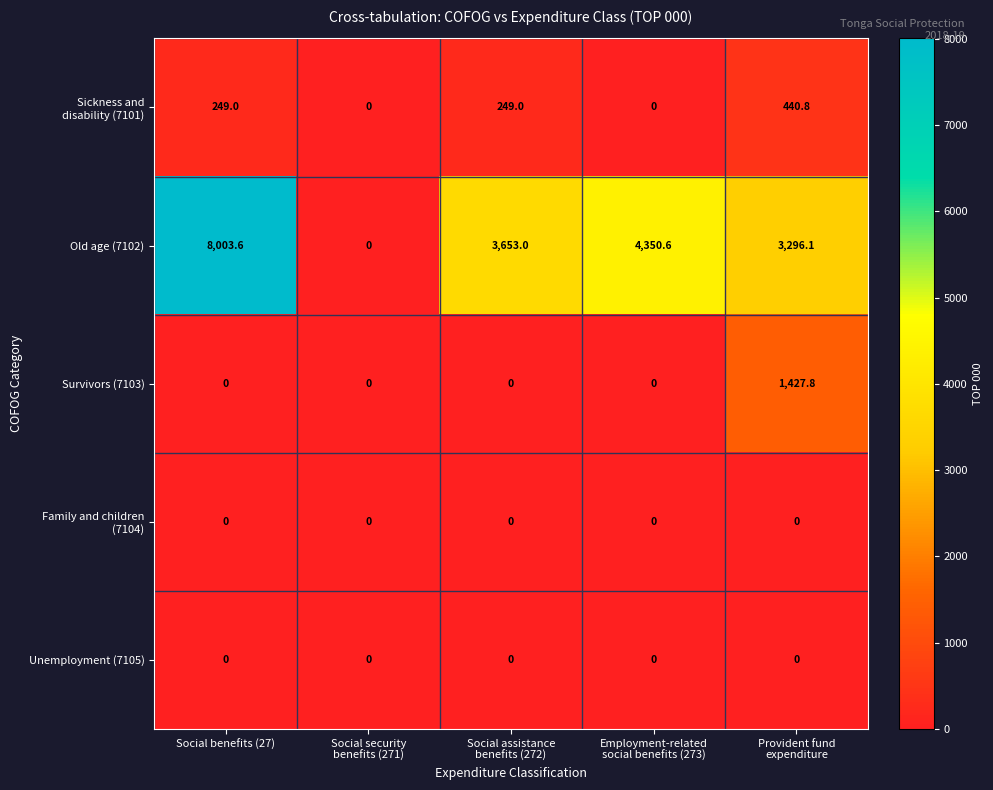

What is the difference between the maximum and minimum values in the Old age (7102) series?

8003.6